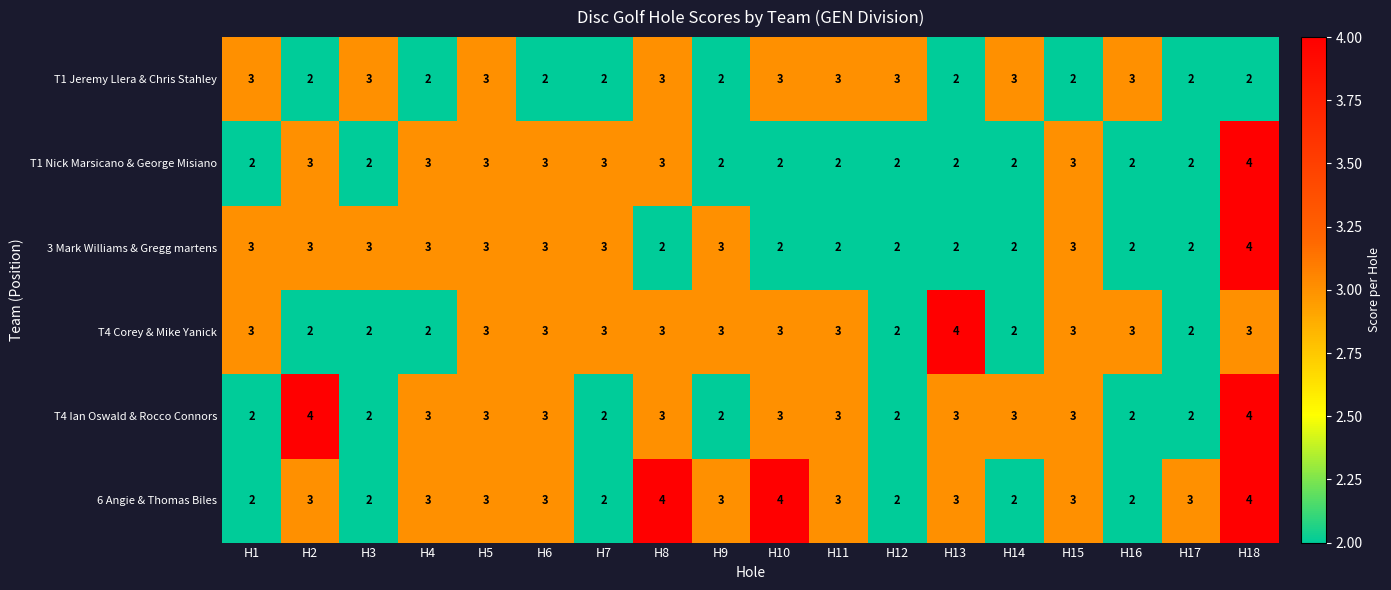

What is the sum of the T4 Corey & Mike Yanick values at H18 and H3?

5